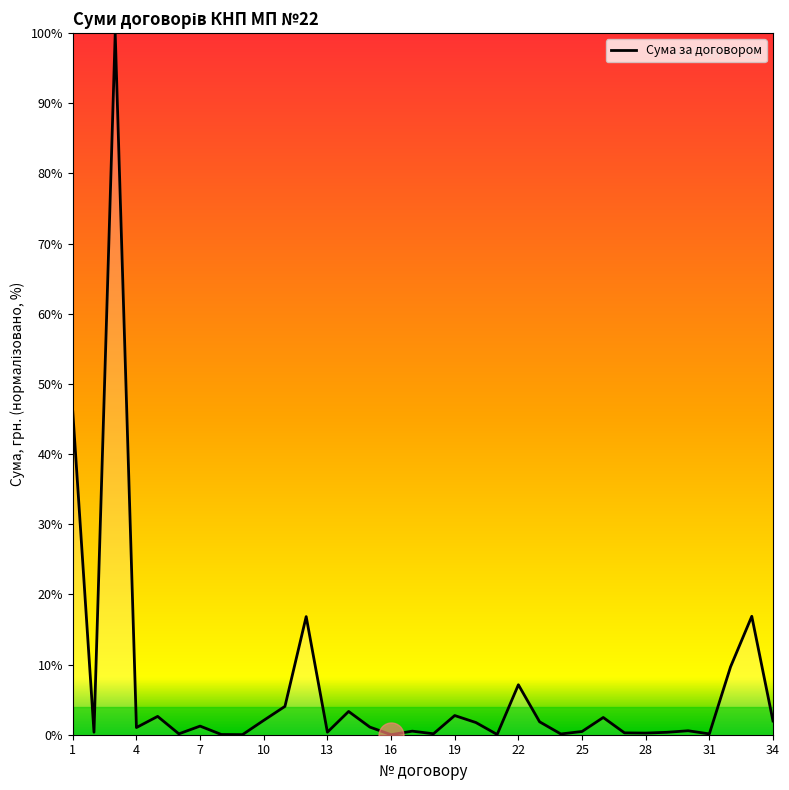

What is the greatest value displayed?

100.0